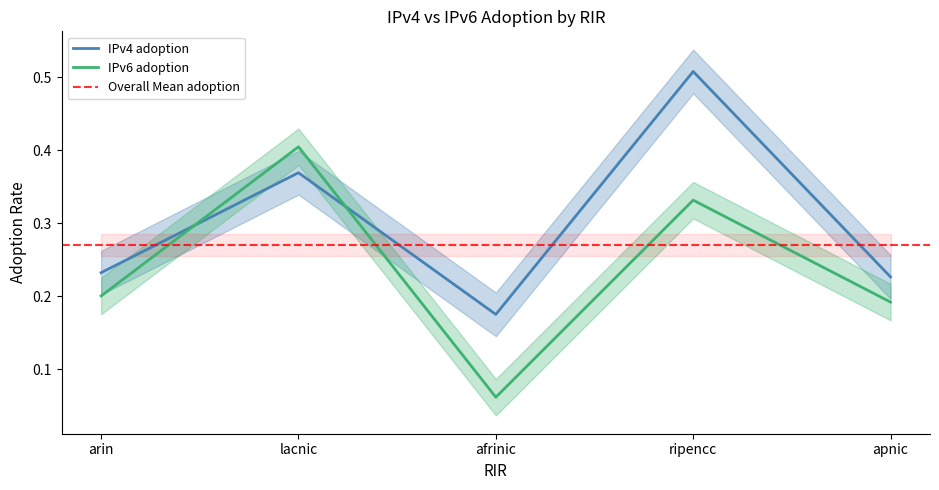

Reading left to right, what are all the values shown in this chart?

IPv4 adoption: arin=0.2	lacnic=0.4	afrinic=0.2	ripencc=0.5	apnic=0.2
IPv6 adoption: arin=0.2	lacnic=0.4	afrinic=0.1	ripencc=0.3	apnic=0.2